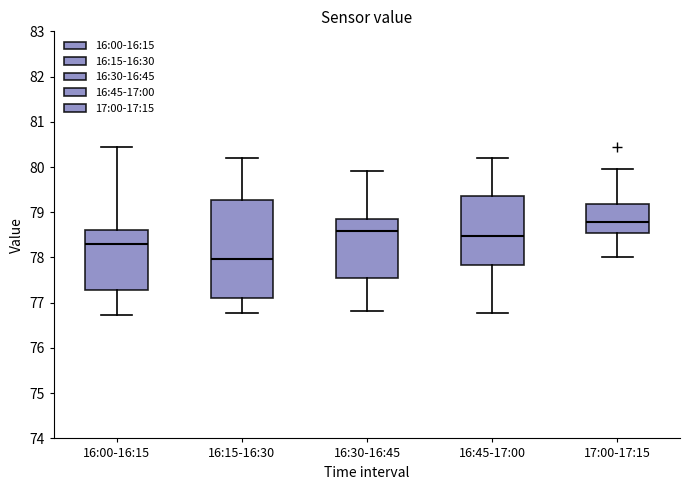

Reading left to right, transcribe this box plot: for each box, give where its median line is, the range the box spans, and where its two whiskers end, as read against the y-axis. The values are not printed on the chart, so give them approximately, as read against the axis.

16:00-16:15: median 78.3, box 77.3 to 78.6, whiskers 76.7 to 80.4
16:15-16:30: median 78.0, box 77.1 to 79.3, whiskers 76.8 to 80.2
16:30-16:45: median 78.6, box 77.5 to 78.9, whiskers 76.8 to 79.9
16:45-17:00: median 78.5, box 77.8 to 79.4, whiskers 76.8 to 80.2
17:00-17:15: median 78.8, box 78.5 to 79.2, whiskers 78.0 to 80.0